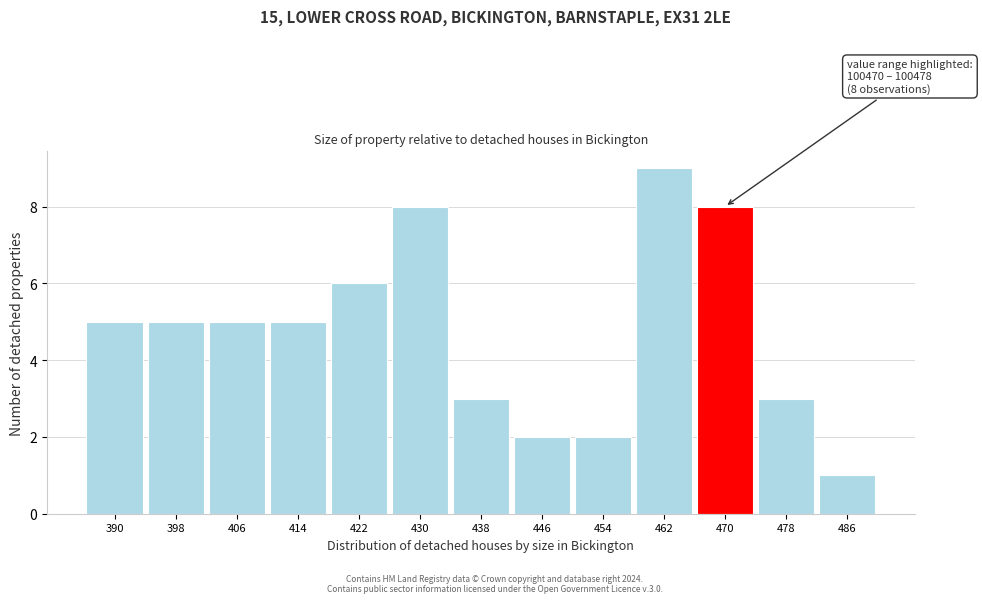

Reading left to right, extract all data points from this chart.

390=5	398=5	406=5	414=5	422=6	430=8	438=3	446=2	454=2	462=9	470=8	478=3	486=1